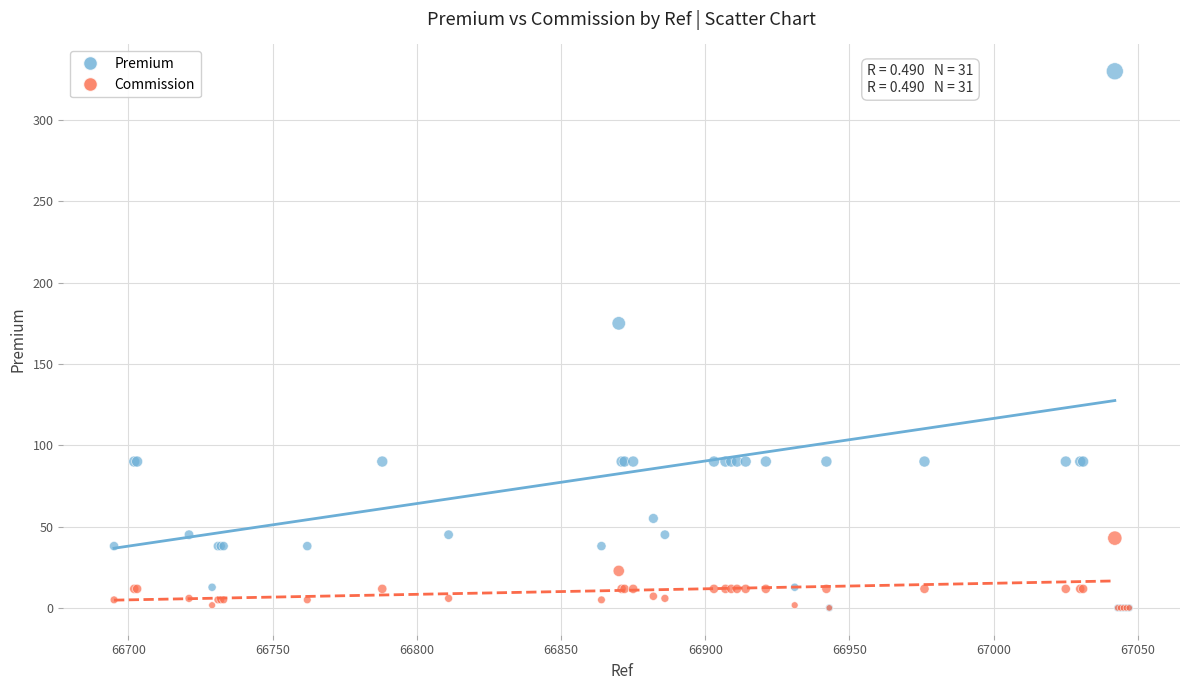

Which series has the largest Y range (max minus min)?

Premium